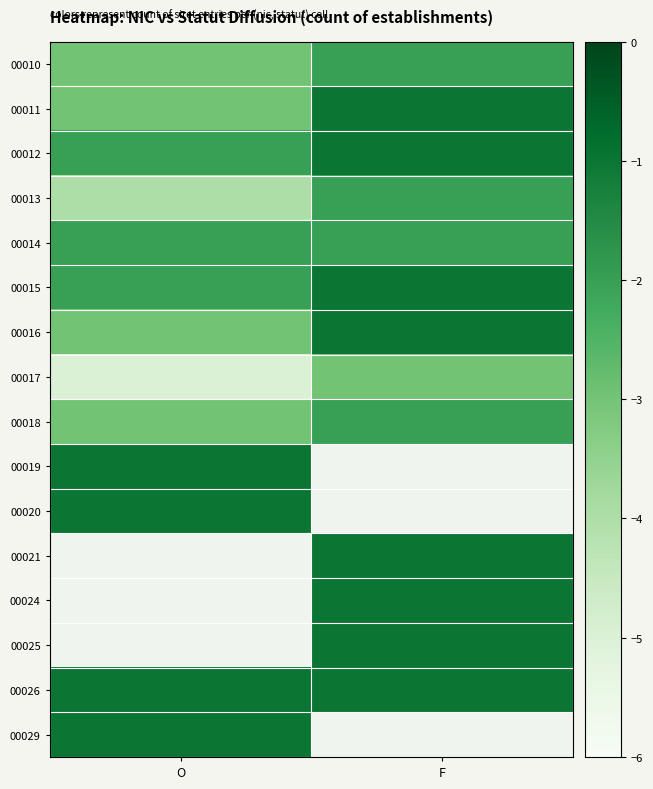

Count the number of data series in this chart.

16